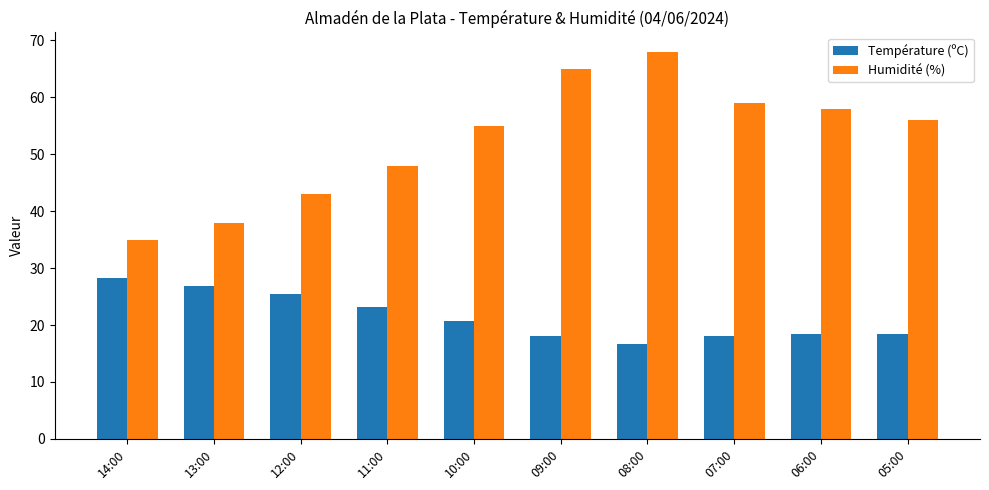

The Température (ºC) series shows 25.5 at 12:00. True or false?

True